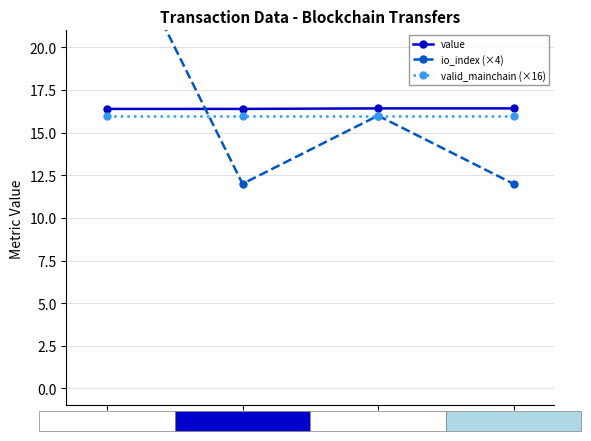

Which series ends up on top after the final intersection of io_index (×4) and value?

value